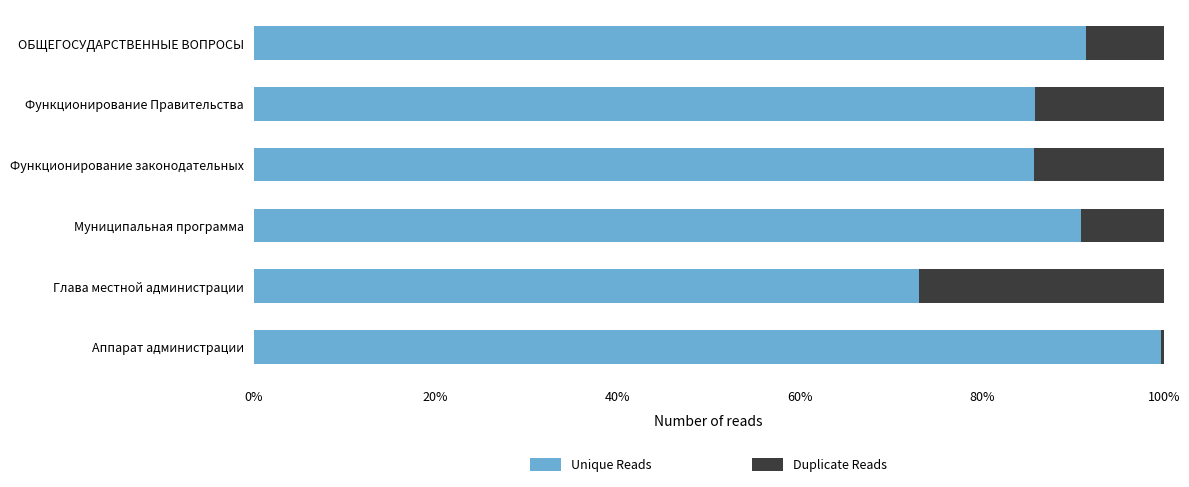

What are all the series names shown in the legend?

Unique Reads, Duplicate Reads